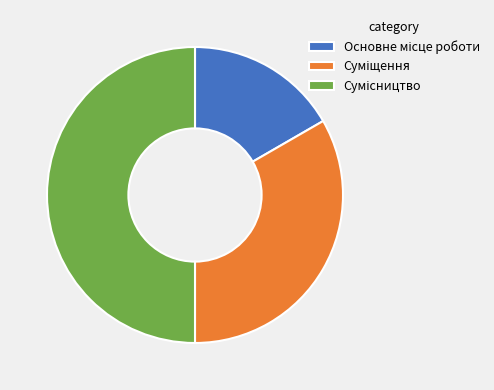

What is the smallest slice in the pie chart?

Основне місце роботи